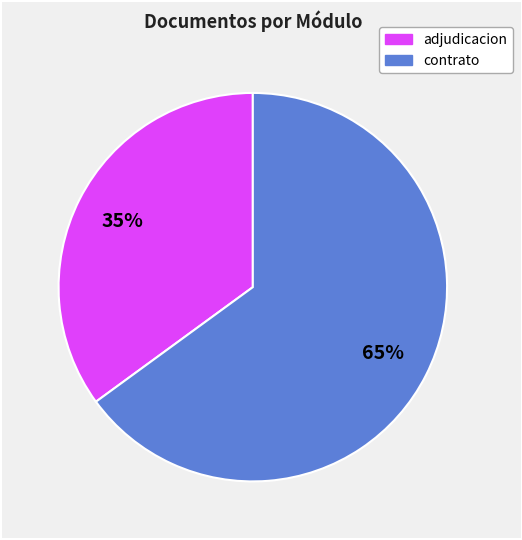

To the nearest percent, what is the average slice percentage?

50%